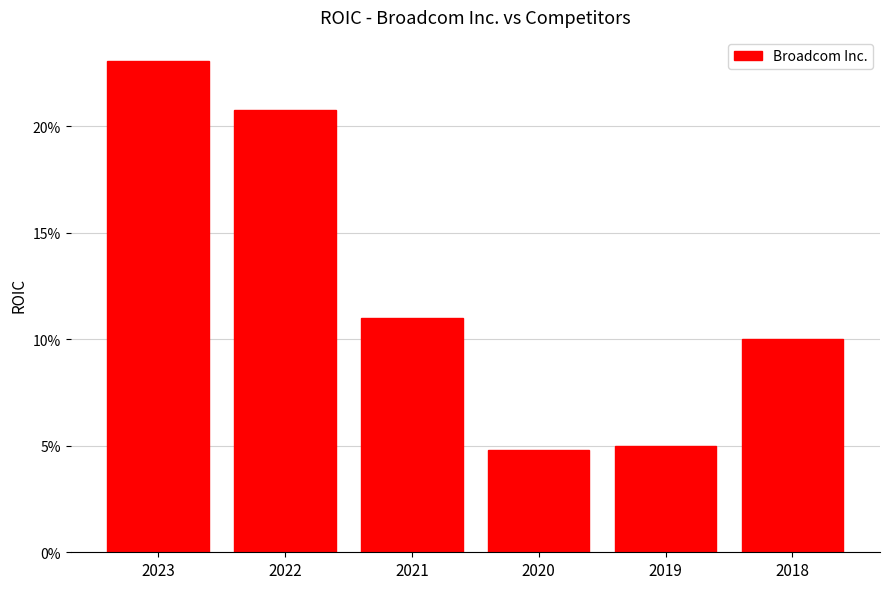

At which category does the chart reach its minimum across all series?

2020